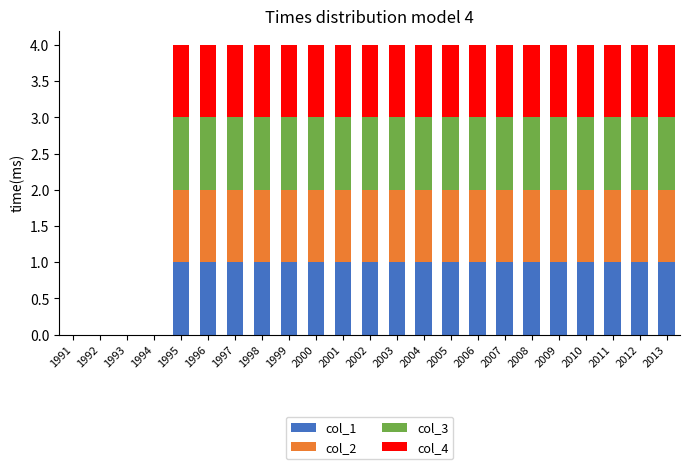

What is the total value across all series at 1996?

4